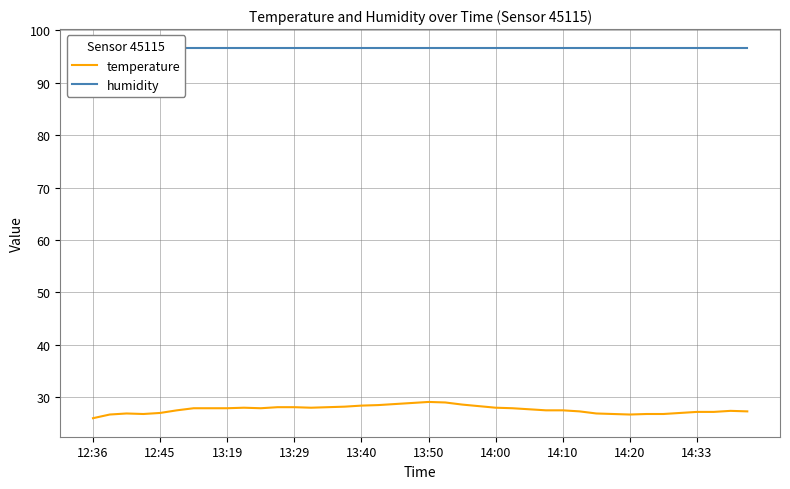

True or false: temperature has a value of 27.5 at 14:10.

True